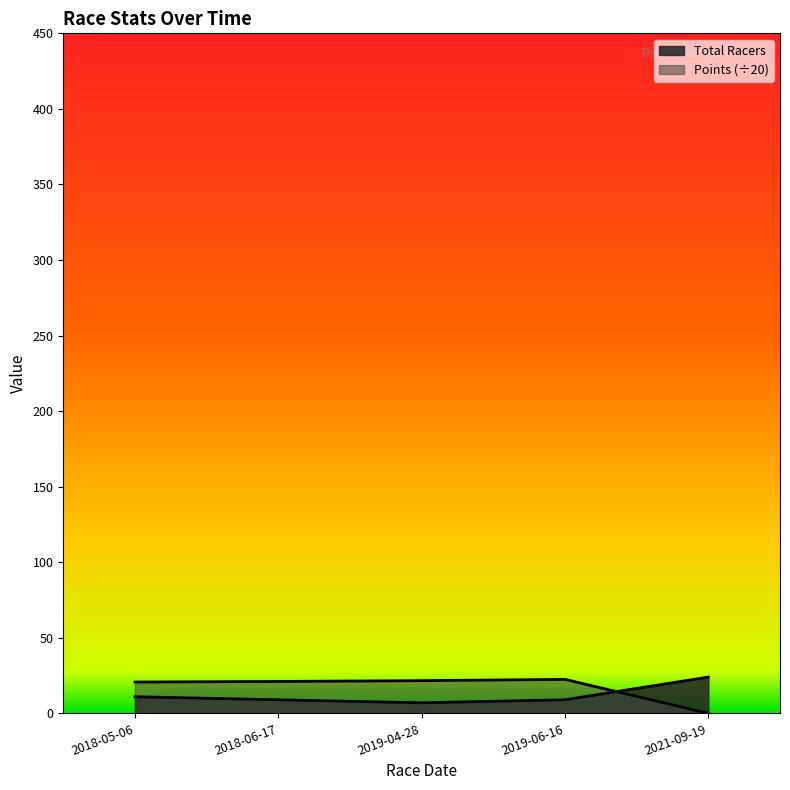

What is the maximum value shown in the chart?

24.0